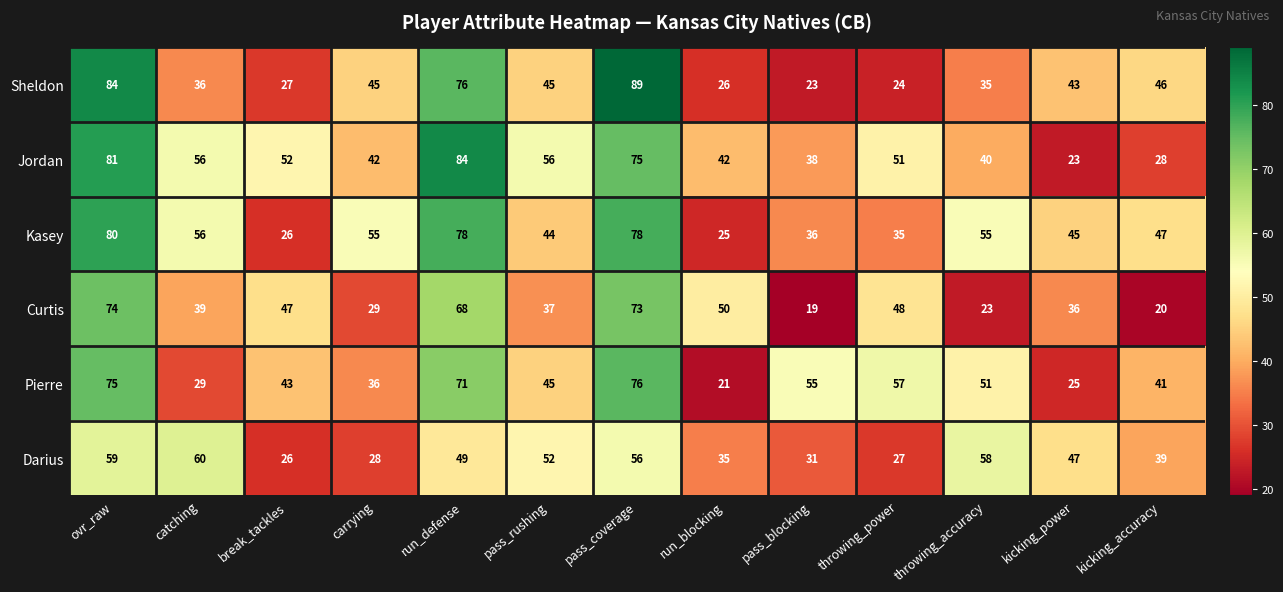

The value of Sheldon at run_blocking is 26. True or false?

True